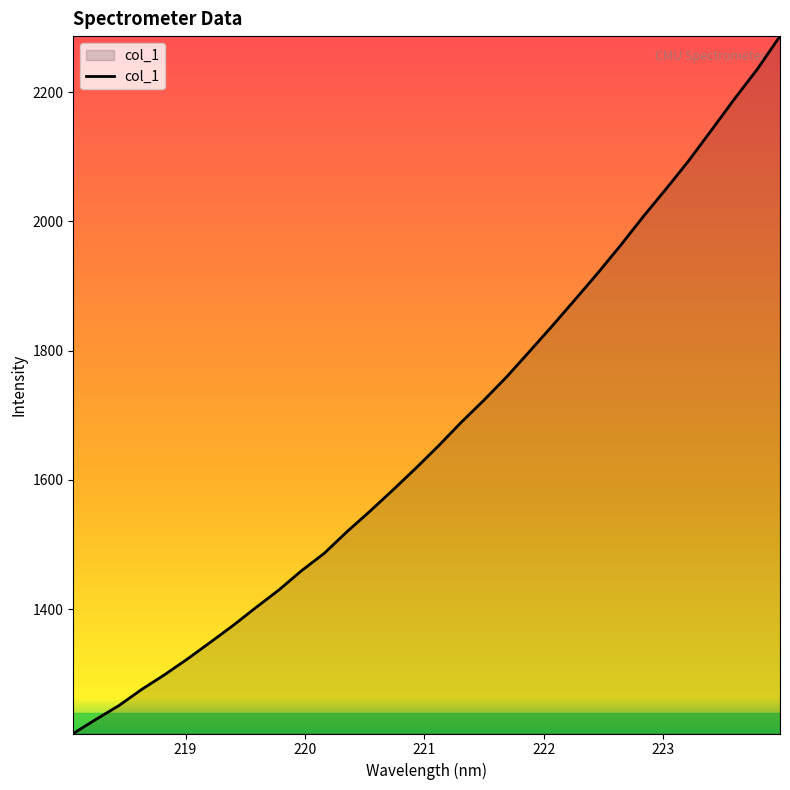

What is the greatest value displayed?

2286.5